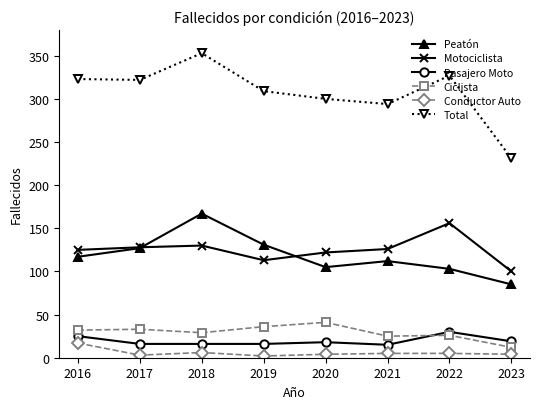

At which category is the sum across all series the highest?

2018